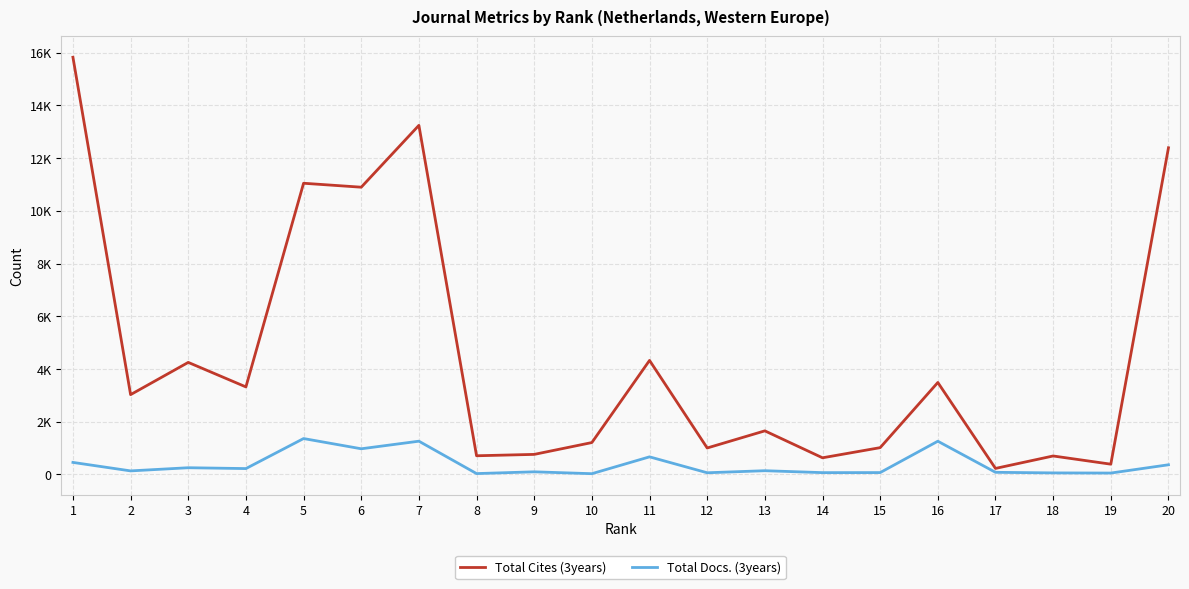

Does the chart display data point markers on the line(s)?

No